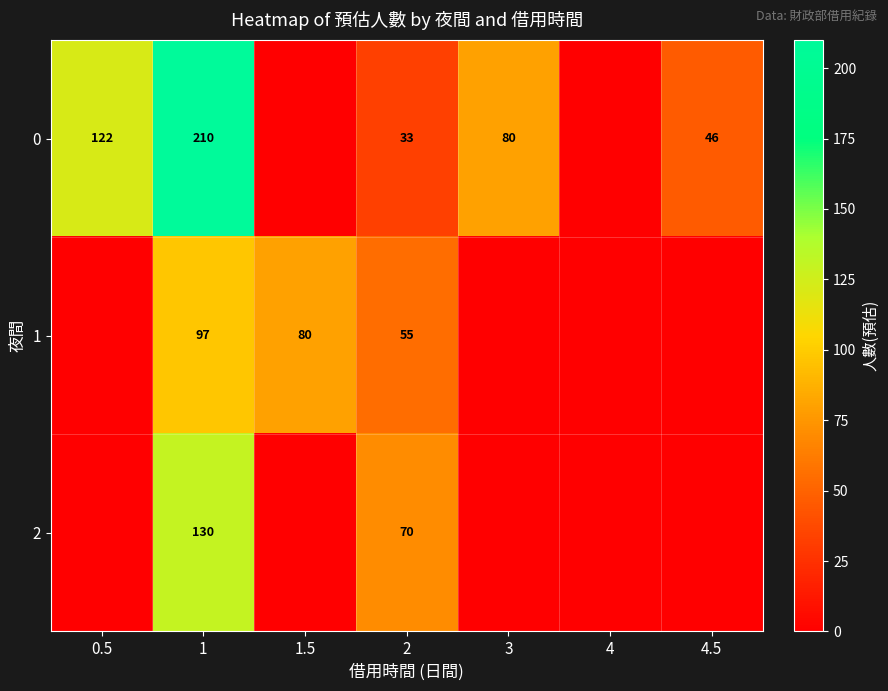

What is the sum of the 1 values at 2 and 1.5?

135